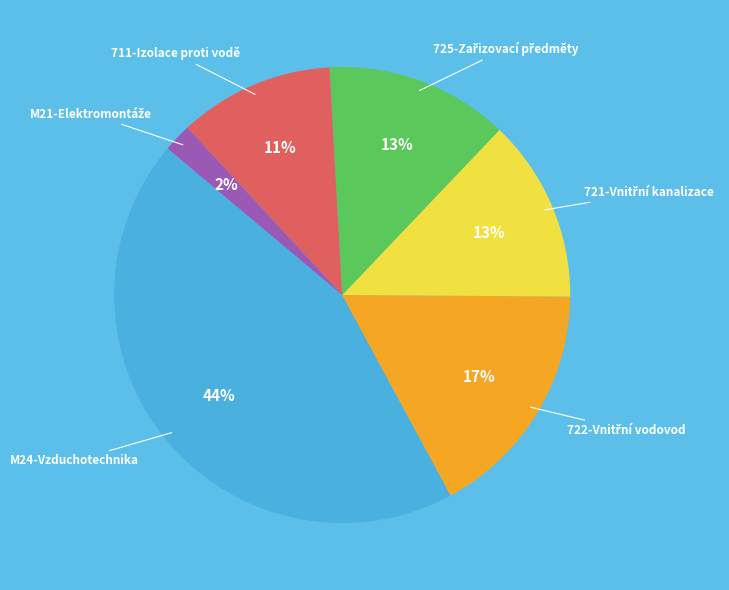

To the nearest percent, what is the average slice percentage?

17%